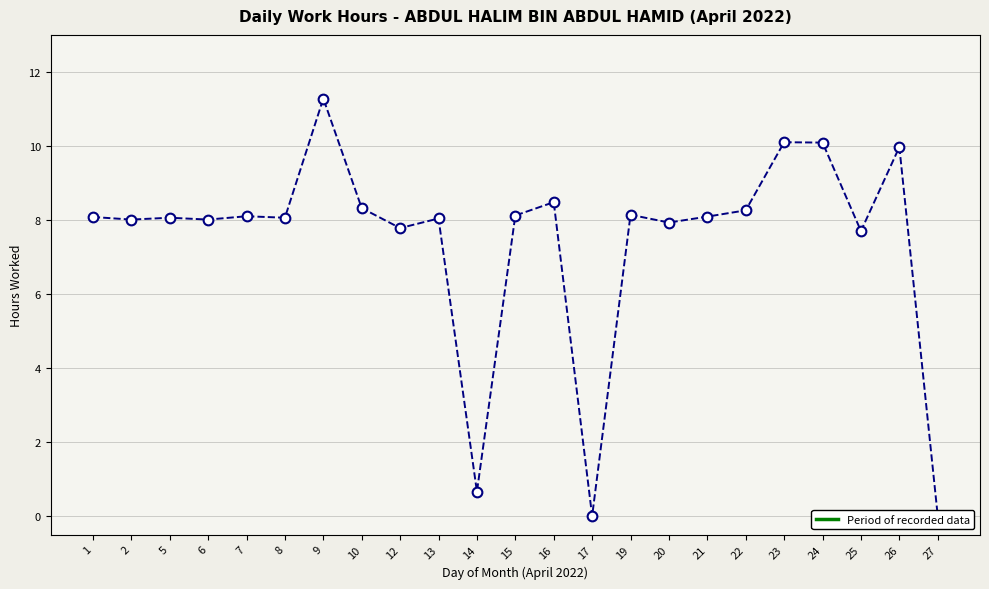

Which label corresponds to the smallest value in the chart?

17